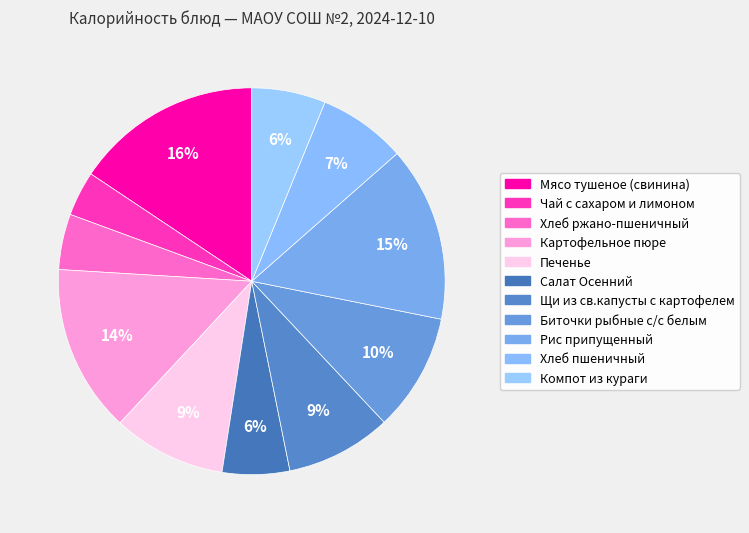

Is there any slice that represents more than half of the pie?

No